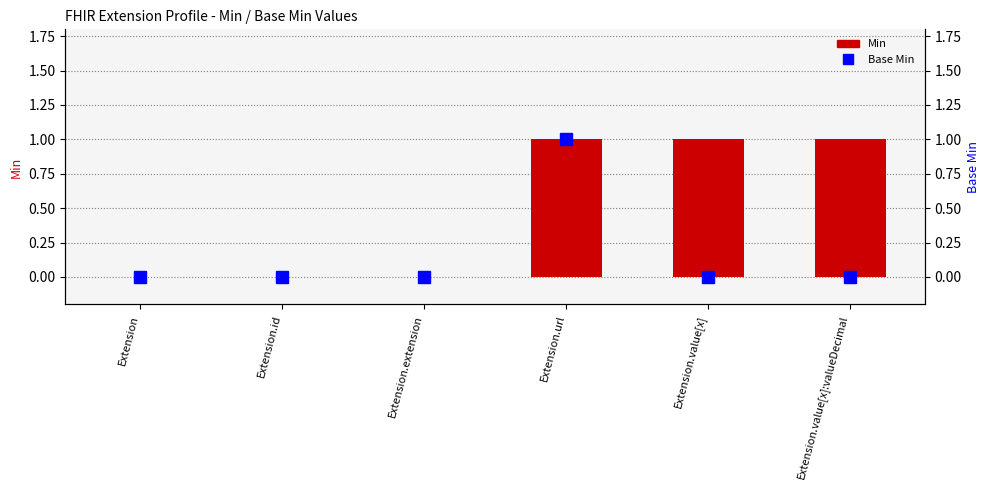

Between Extension.extension and Extension.value[x], which series saw the biggest shift?

Min